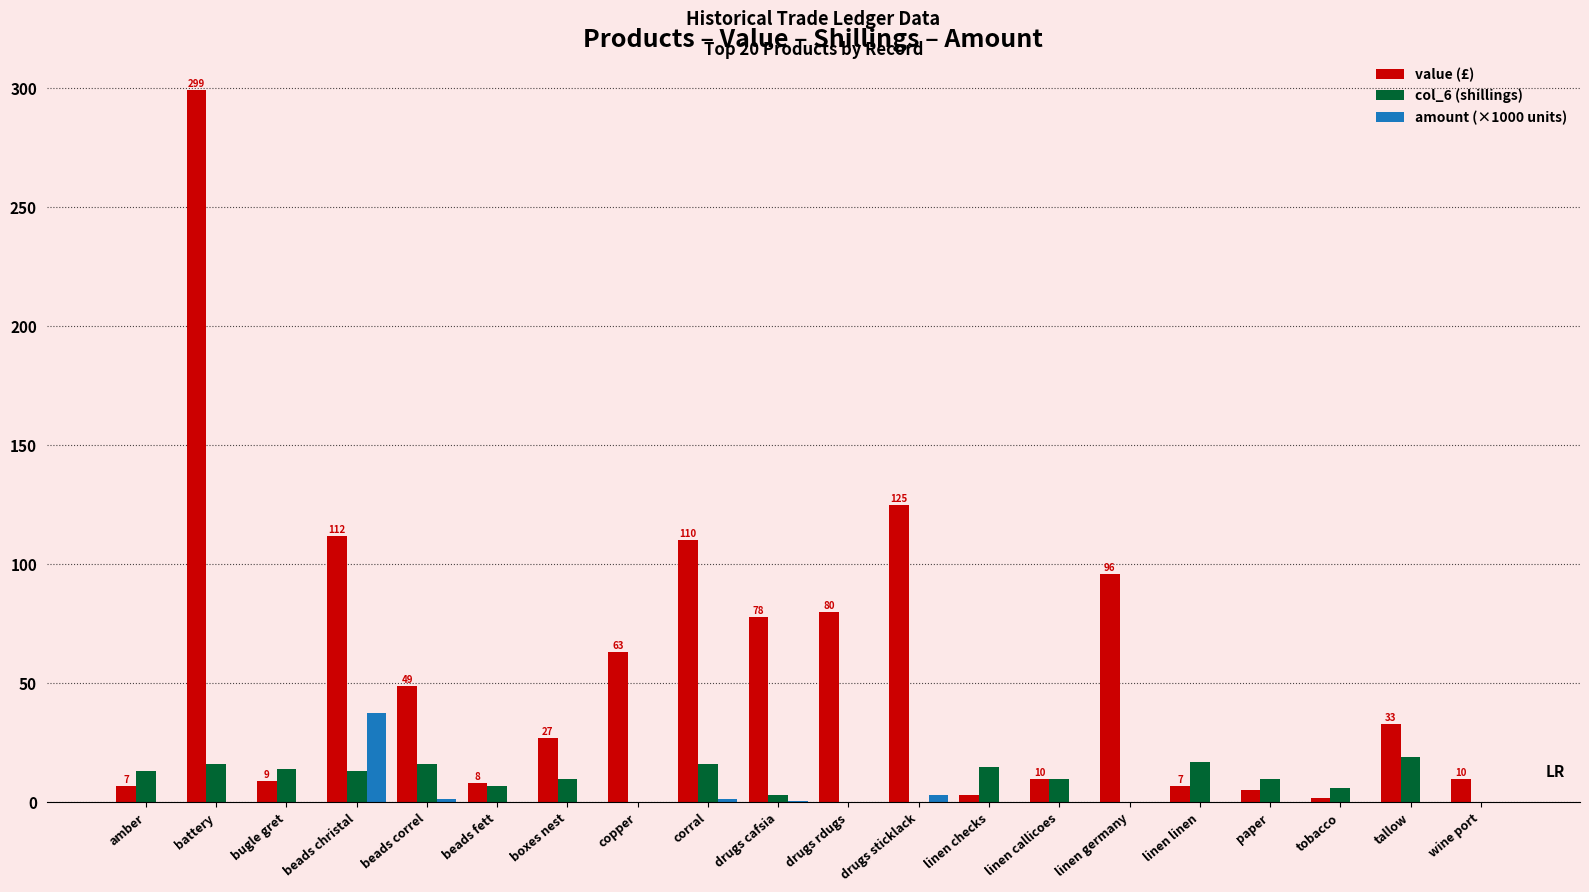

How many distinct data groups are displayed?

3